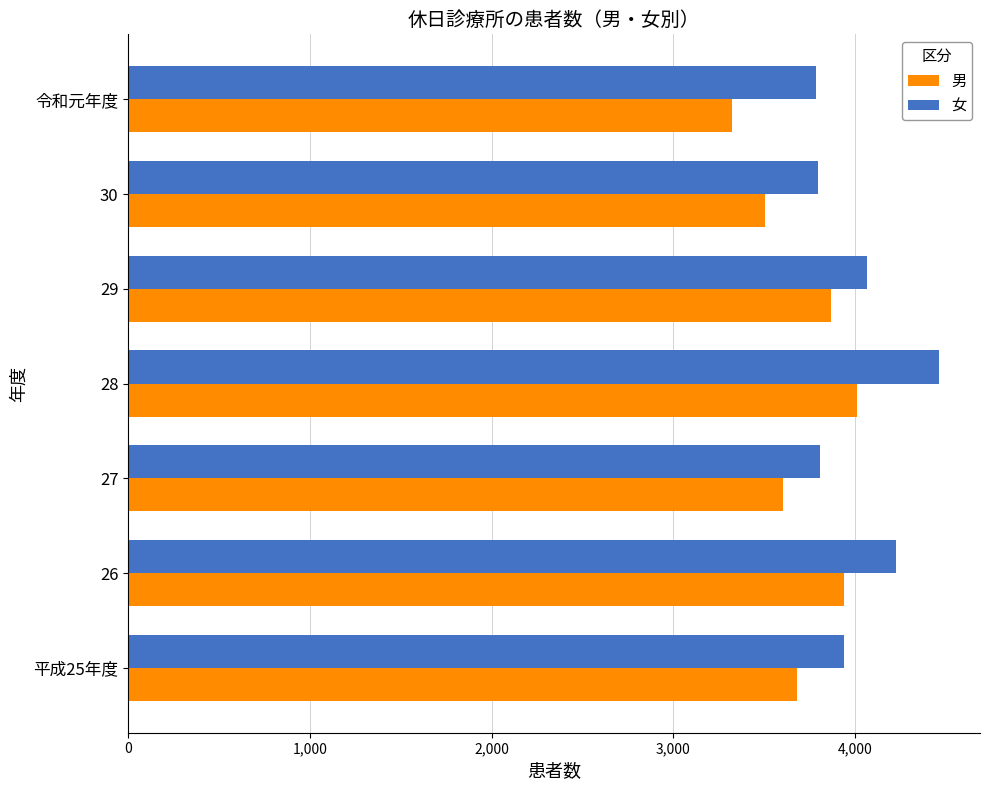

Count the number of data series in this chart.

2